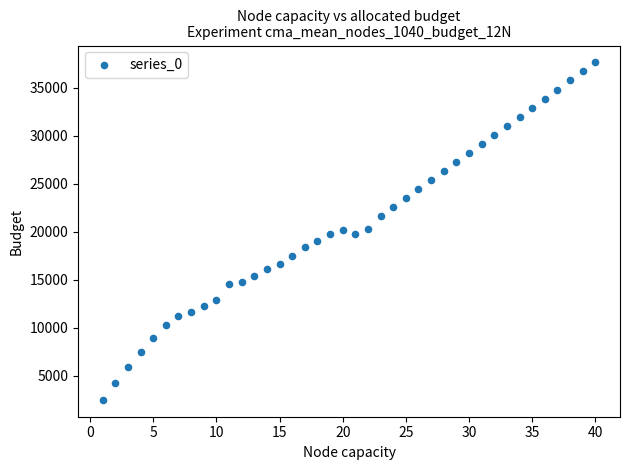

What is the range of X values (max minus min)?

39